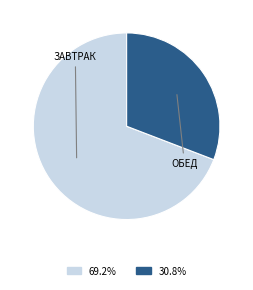

Is there a majority slice in this chart?

Yes